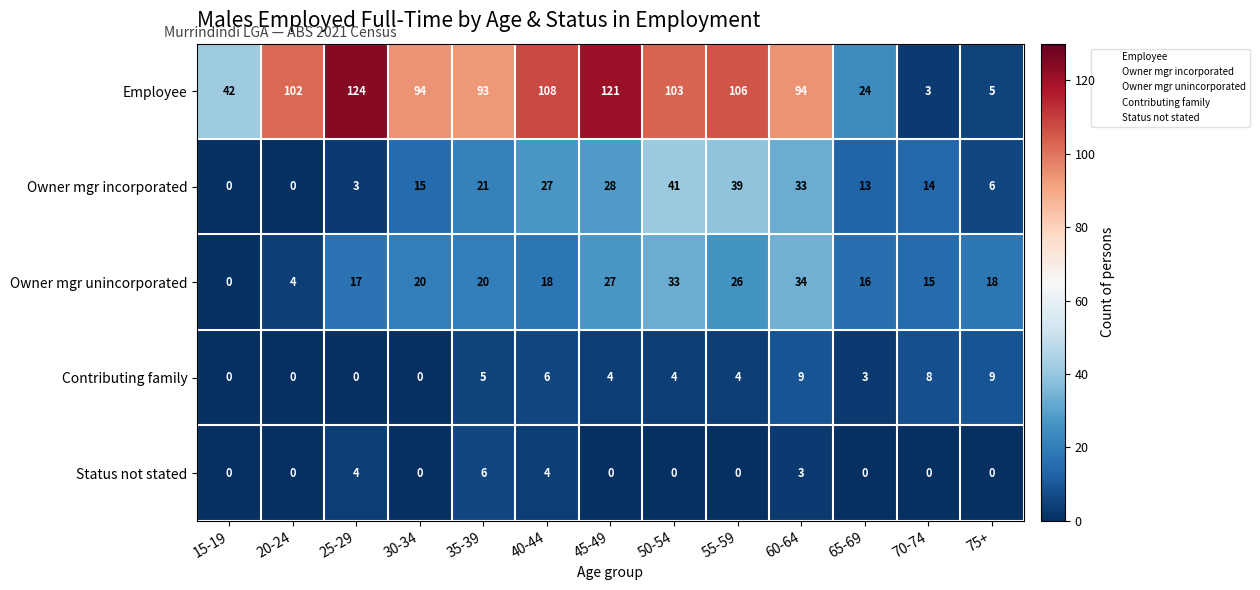

Between 15-19 and 55-59, which series saw the biggest shift?

Employee